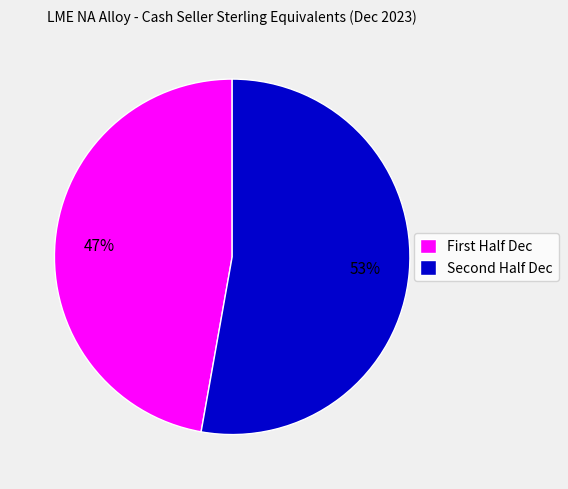

How many segments does this pie chart have?

2